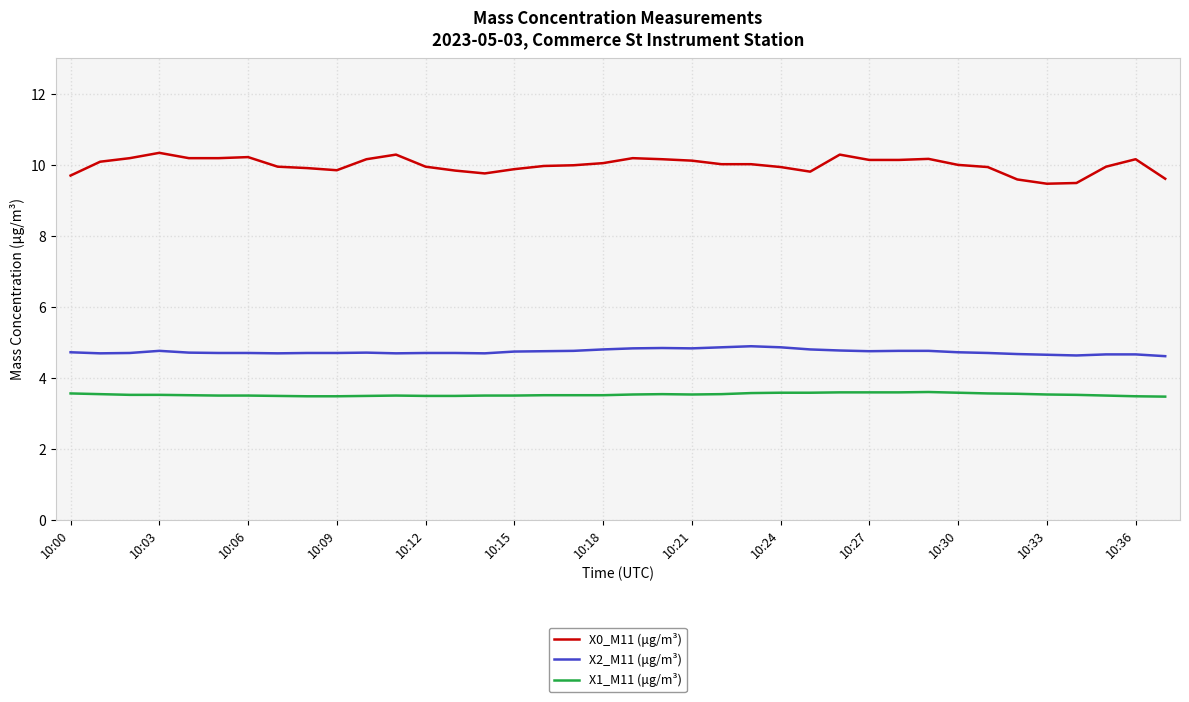

List the series in order of their peak value, lowest first.

X1_M11 (μg/m³), X2_M11 (μg/m³), X0_M11 (μg/m³)